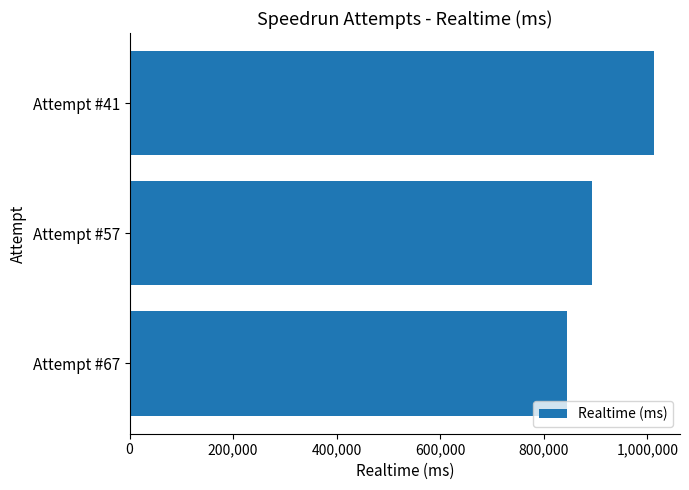

Reading bottom to top, transcribe all the data shown in this chart.

844024	892366	1012153